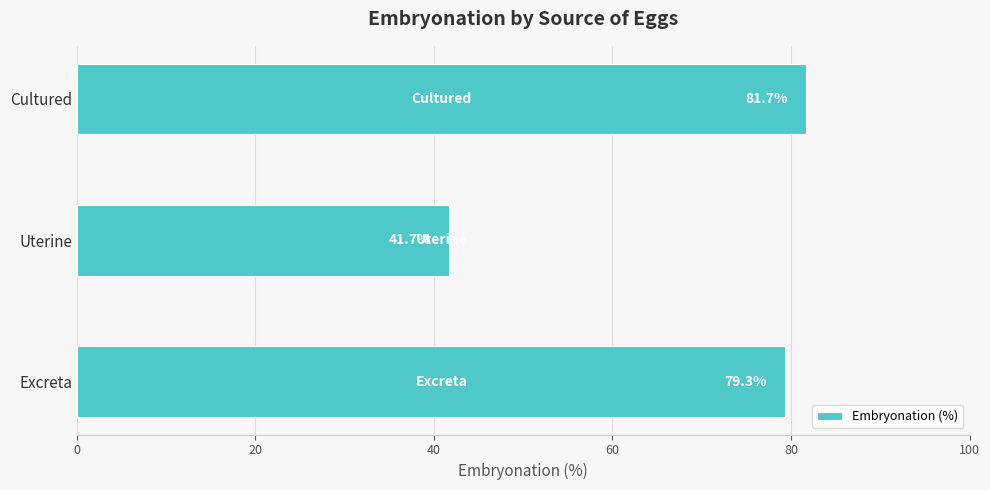

What is the sum of all values?

202.7